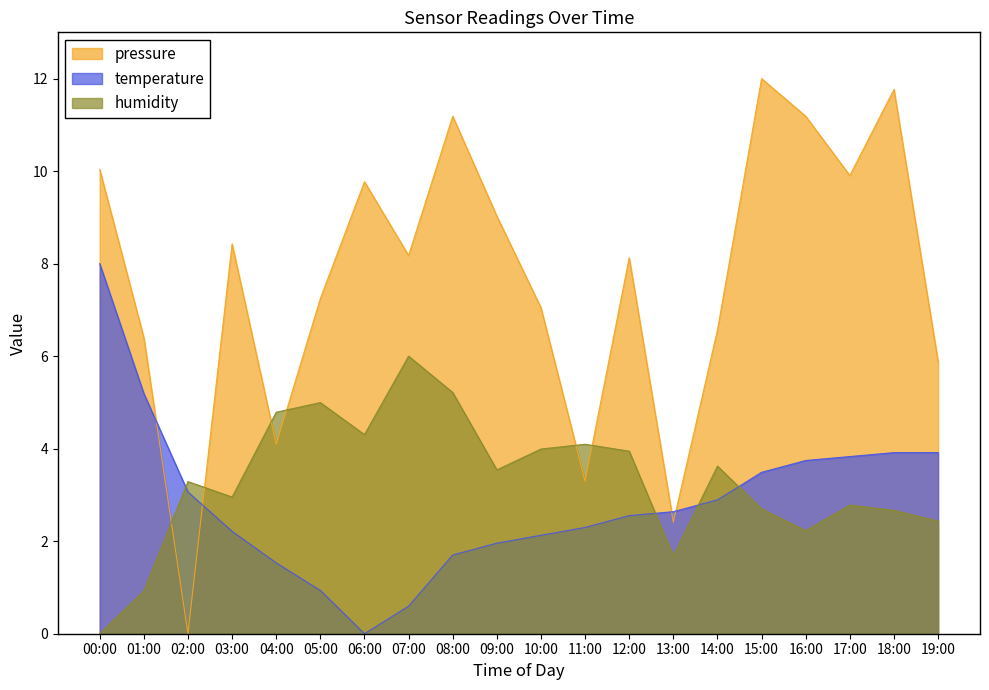

Rank the series at 09:00 from highest to lowest value.

pressure, humidity, temperature